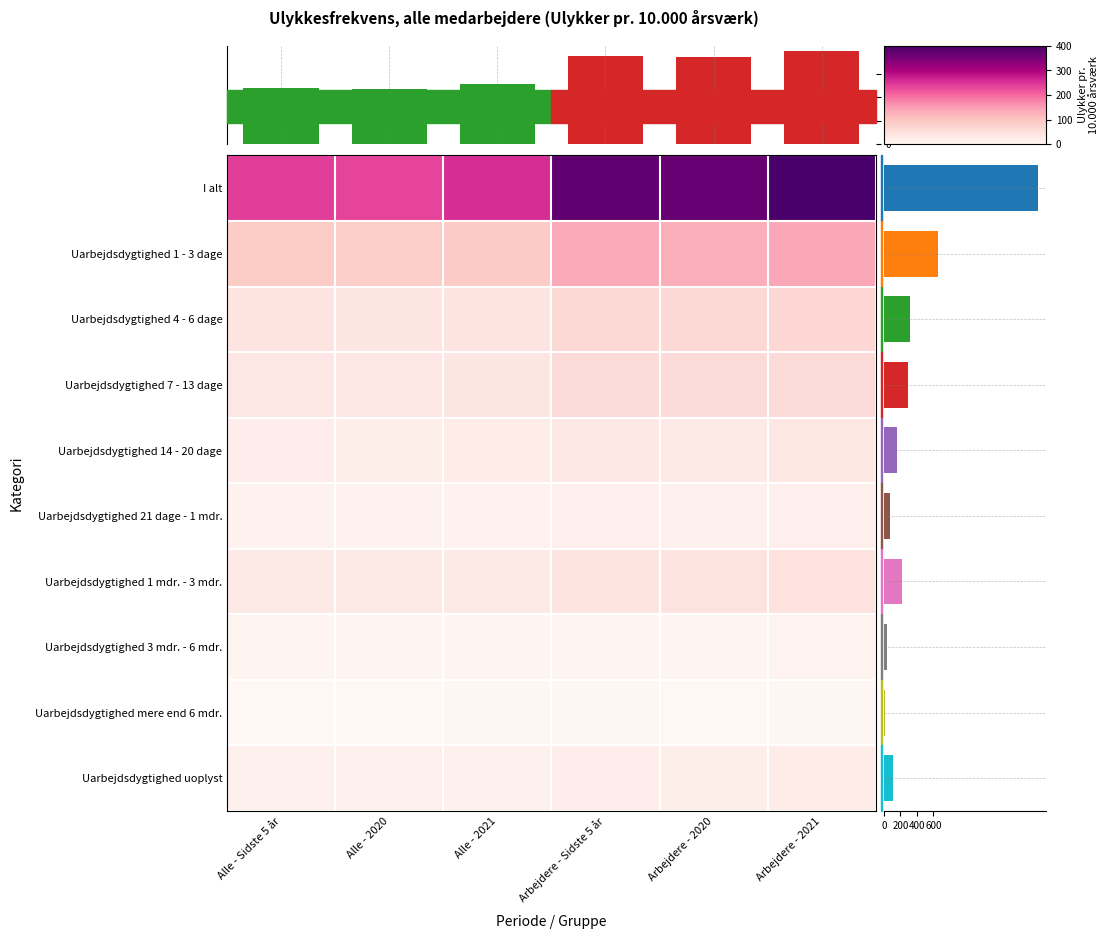

Reading left to right, transcribe all the data shown in this chart.

I alt: Alle - Sidste 5 år=240.0	Alle - 2020=232.9	Alle - 2021=256.8	Arbejdere - Sidste 5 år=375.3	Arbejdere - 2020=368.6	Arbejdere - 2021=397.9
Uarbejdsdygtighed 1 - 3 dage: Alle - Sidste 5 år=86.6	Alle - 2020=82.3	Alle - 2021=88.2	Arbejdere - Sidste 5 år=134.9	Arbejdere - 2020=129.8	Arbejdere - 2021=137.9
Uarbejdsdygtighed 4 - 6 dage: Alle - Sidste 5 år=39.7	Alle - 2020=37.8	Alle - 2021=40.7	Arbejdere - Sidste 5 år=63.8	Arbejdere - 2020=62.5	Arbejdere - 2021=66.4
Uarbejdsdygtighed 7 - 13 dage: Alle - Sidste 5 år=37.2	Alle - 2020=36.9	Alle - 2021=39.0	Arbejdere - Sidste 5 år=58.8	Arbejdere - 2020=59.0	Arbejdere - 2021=60.9
Uarbejdsdygtighed 14 - 20 dage: Alle - Sidste 5 år=20.5	Alle - 2020=19.8	Alle - 2021=23.0	Arbejdere - Sidste 5 år=31.9	Arbejdere - 2020=30.3	Arbejdere - 2021=35.6
Uarbejdsdygtighed 21 dage - 1 mdr.: Alle - Sidste 5 år=10.1	Alle - 2020=9.8	Alle - 2021=11.3	Arbejdere - Sidste 5 år=15.7	Arbejdere - 2020=15.6	Arbejdere - 2021=16.9
Uarbejdsdygtighed 1 mdr. - 3 mdr.: Alle - Sidste 5 år=26.6	Alle - 2020=27.5	Alle - 2021=31.2	Arbejdere - Sidste 5 år=40.5	Arbejdere - 2020=43.0	Arbejdere - 2021=46.3
Uarbejdsdygtighed 3 mdr. - 6 mdr.: Alle - Sidste 5 år=5.0	Alle - 2020=4.7	Alle - 2021=6.4	Arbejdere - Sidste 5 år=7.6	Arbejdere - 2020=7.1	Arbejdere - 2021=9.2
Uarbejdsdygtighed mere end 6 mdr.: Alle - Sidste 5 år=1.2	Alle - 2020=0.8	Alle - 2021=1.6	Arbejdere - Sidste 5 år=1.8	Arbejdere - 2020=1.1	Arbejdere - 2021=2.1
Uarbejdsdygtighed uoplyst: Alle - Sidste 5 år=13.3	Alle - 2020=13.2	Alle - 2021=15.4	Arbejdere - Sidste 5 år=20.3	Arbejdere - 2020=20.2	Arbejdere - 2021=22.4